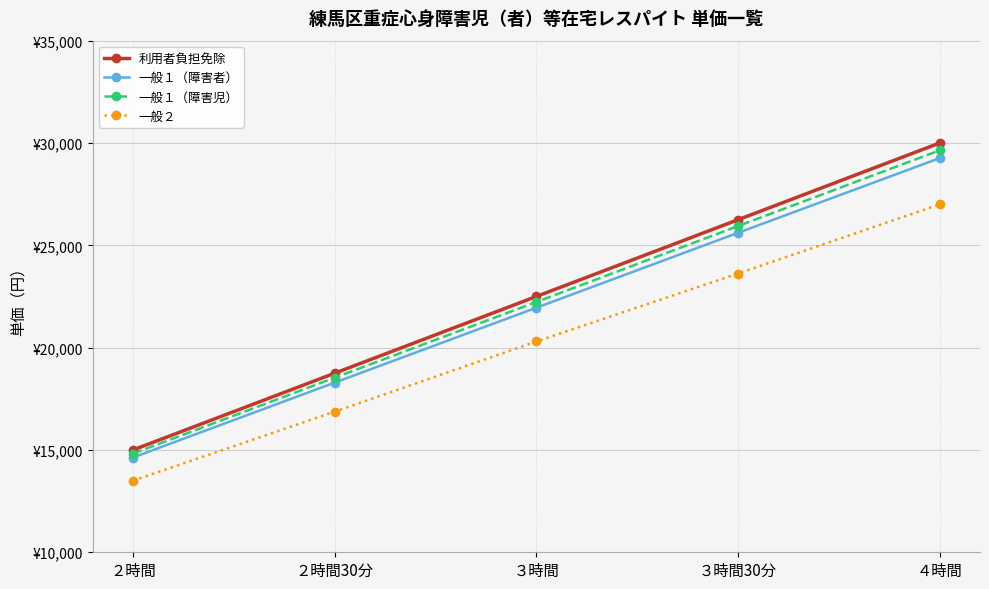

Rank the categories by 利用者負担免除 value from highest to lowest.

４時間, ３時間30分, ３時間, ２時間30分, ２時間